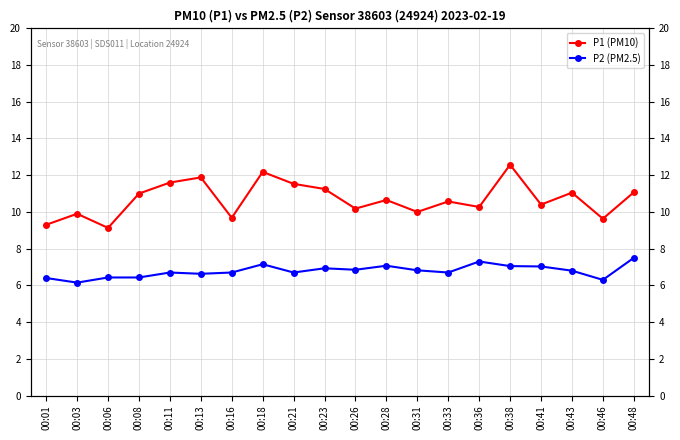

Is this an area chart (filled region under the line)?

No